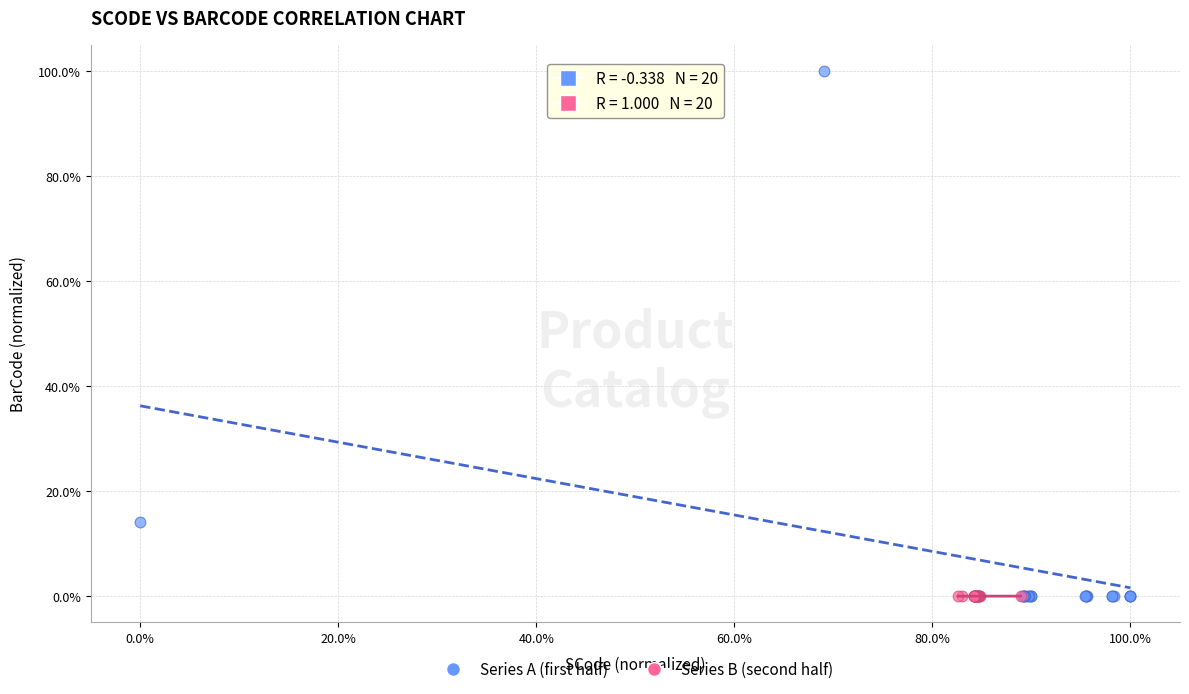

What are all the series names shown in the legend?

Series A (first half), Series B (second half)